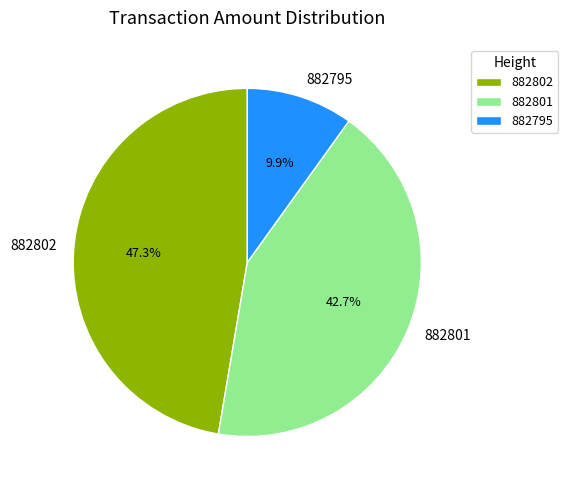

Is it true that 882802 is 47% of the pie?

True